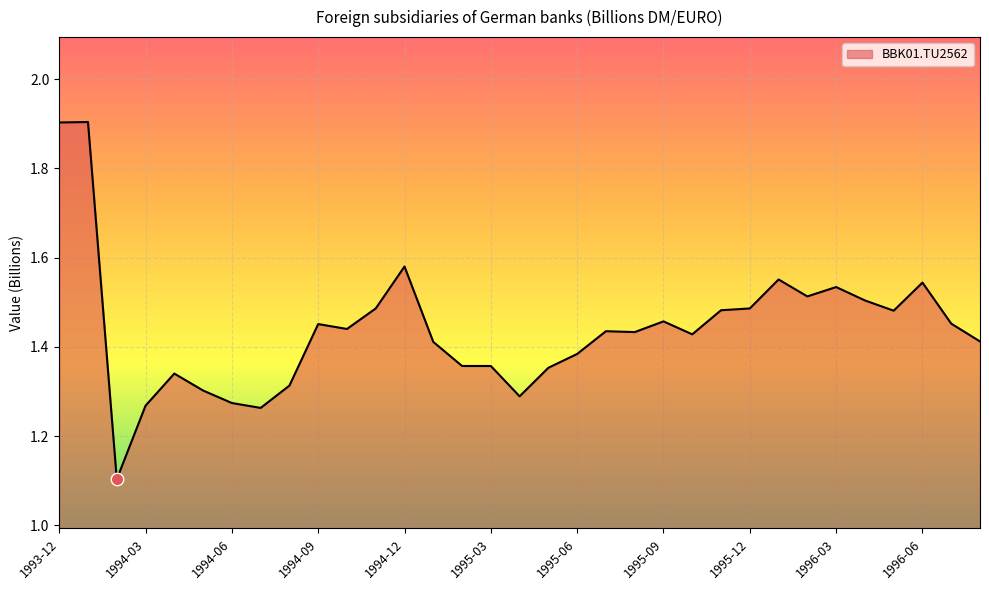

What is the greatest value displayed?

1.9